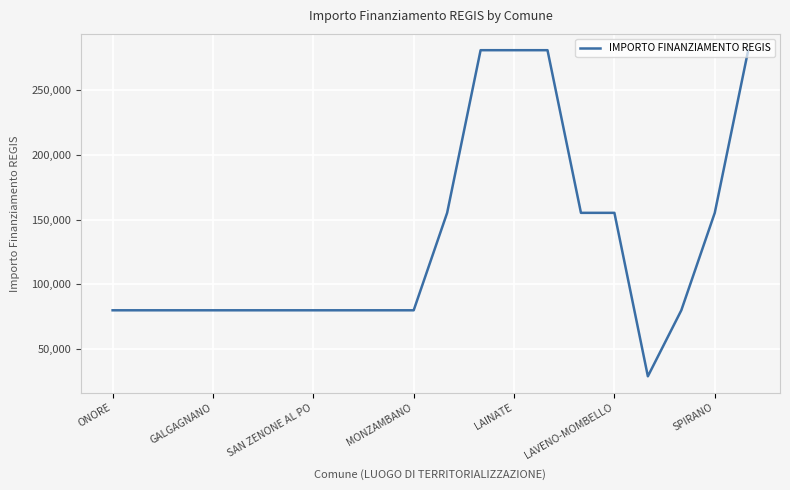

How many lines are shown in the chart?

1